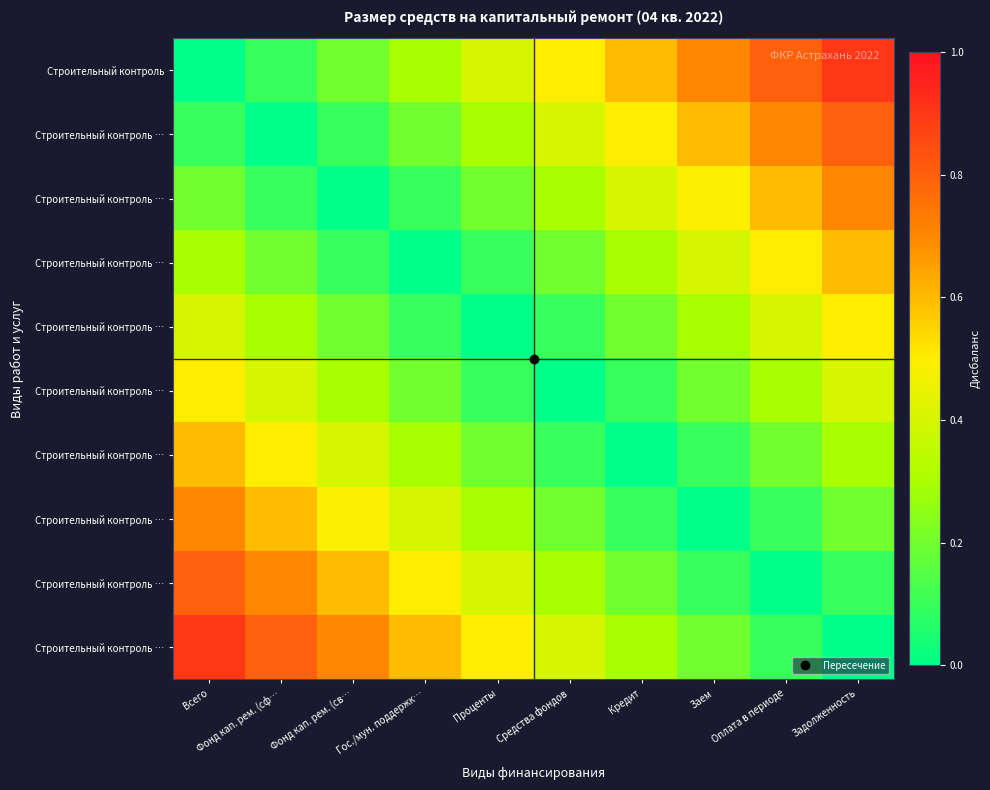

At which category is the sum across all series the highest?

Всего